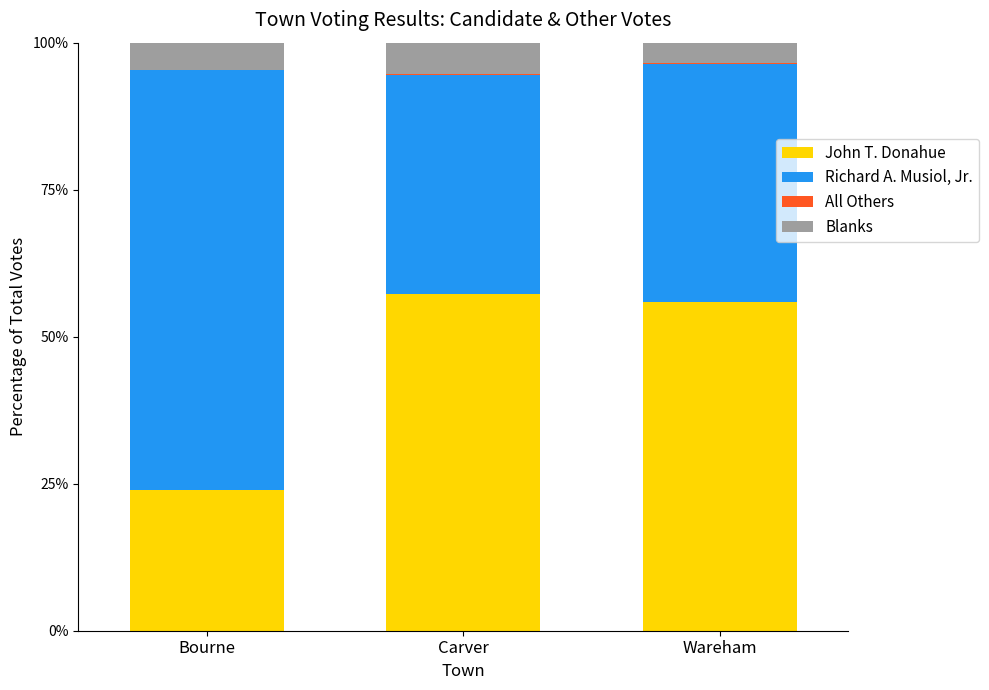

What is the maximum value for John T. Donahue?

57.2